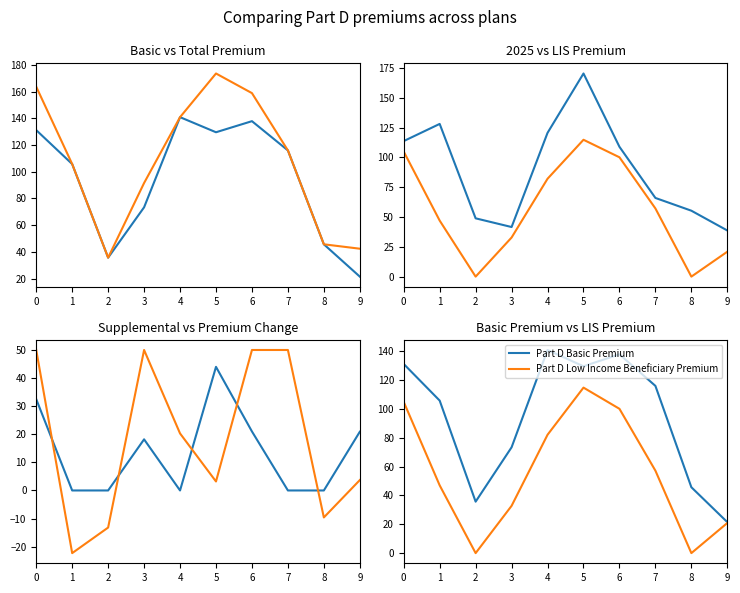

How many lines are shown in the chart?

6